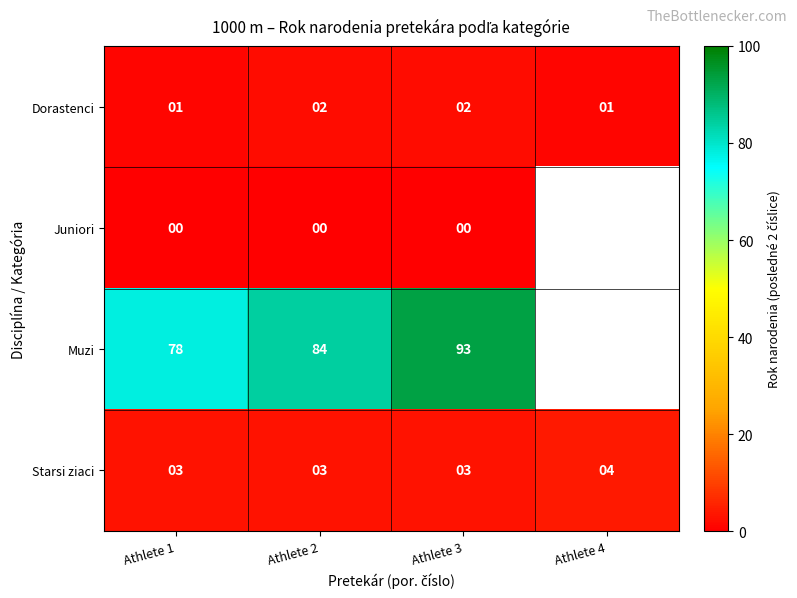

What is the spread (max minus min) of values at Athlete 2?

84